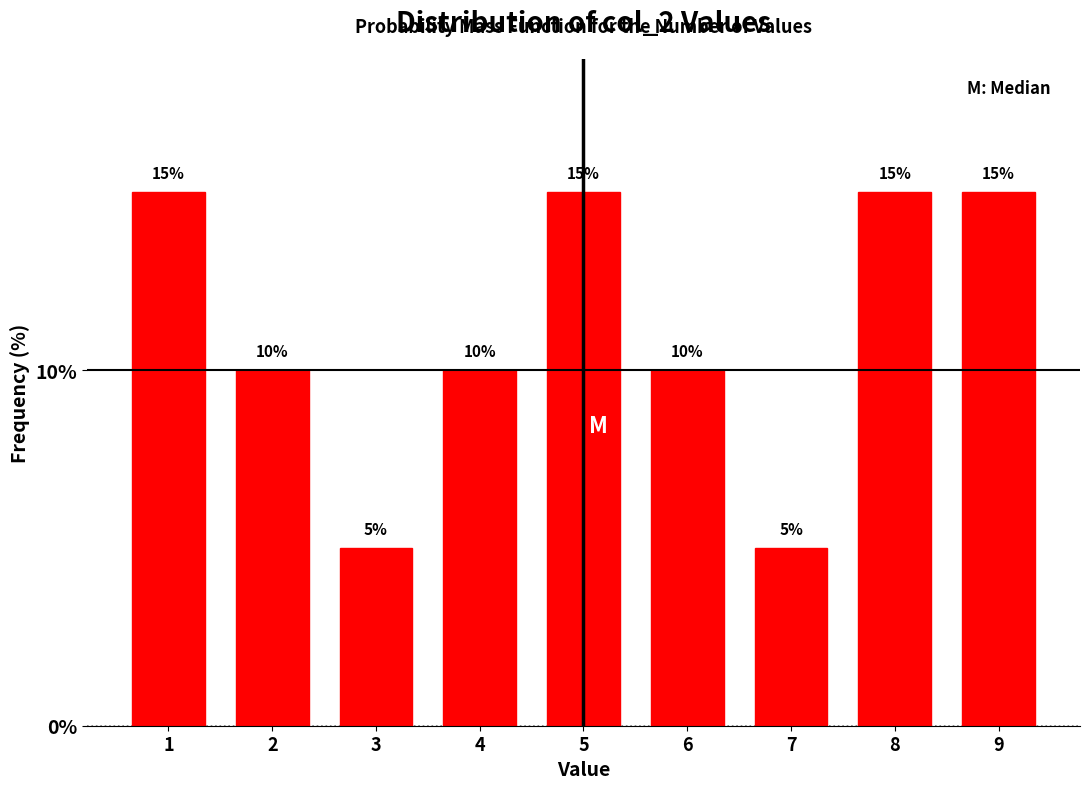

Reading right to left, transcribe all the data shown in this chart.

15	15	5	10	15	10	5	10	15